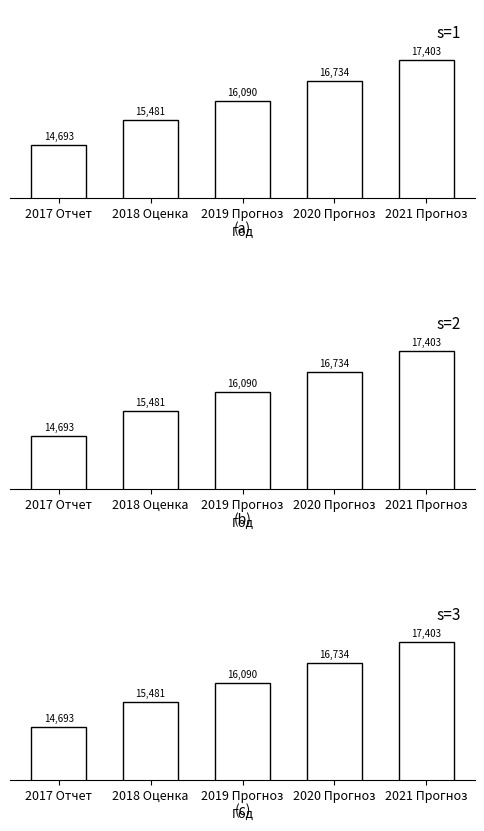

What is the average value of the Затраты на производство и реализацию (тыс. руб.) series?

16080.2